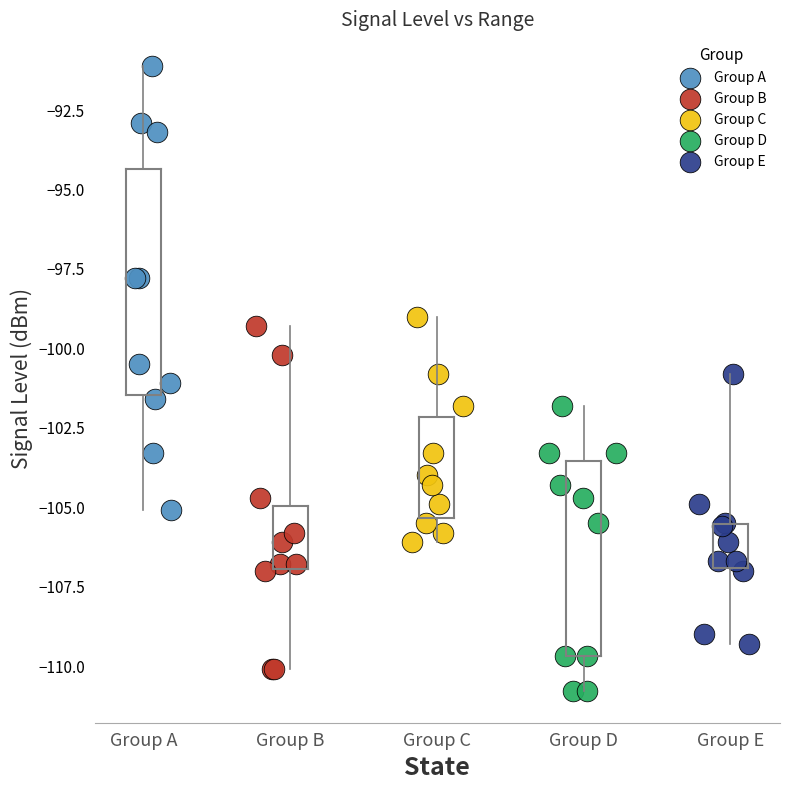

Which series reaches the maximum Y coordinate?

Group A